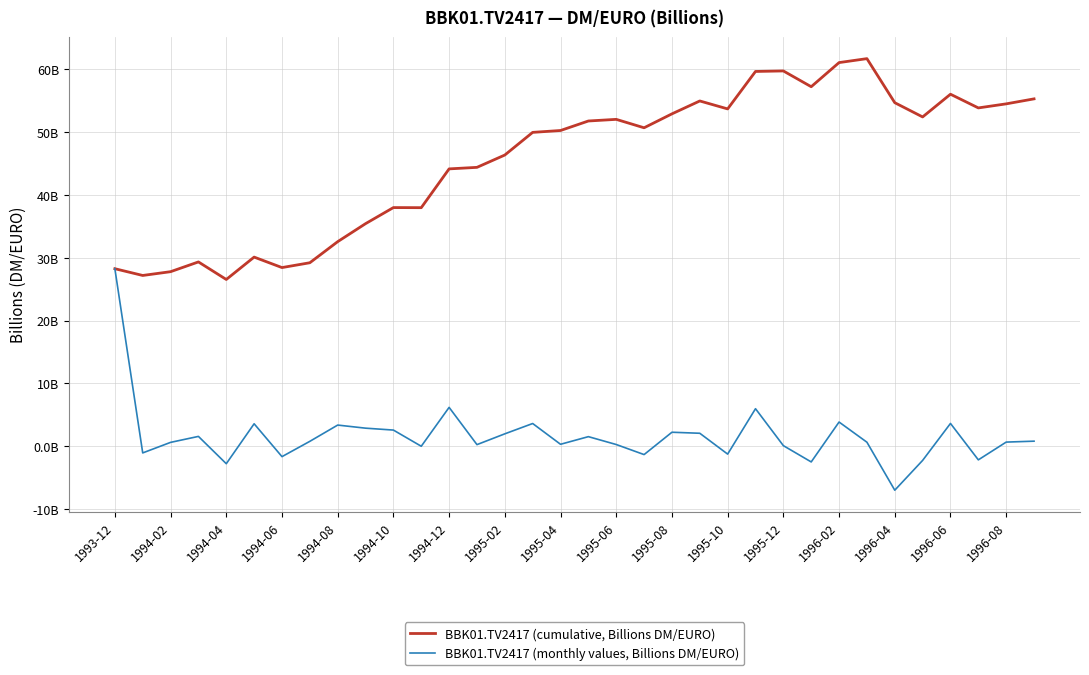

Does the chart display data point markers on the line(s)?

No